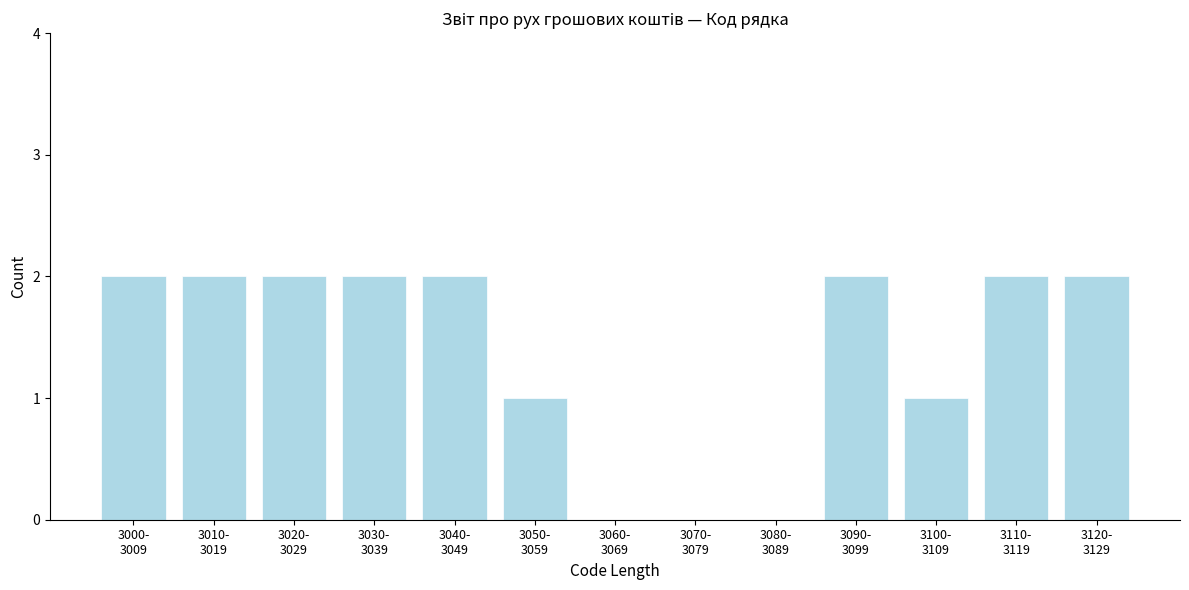

What is the sum of all values?

18